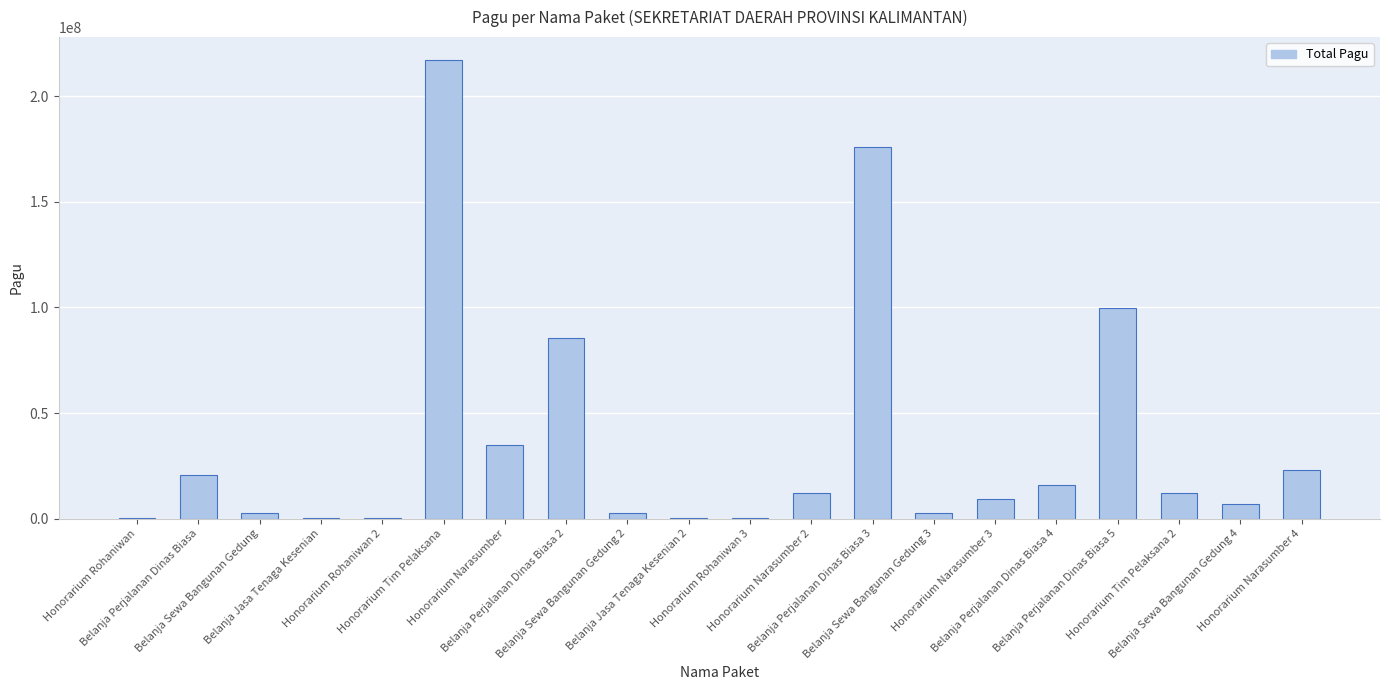

What is the average value?

36154150